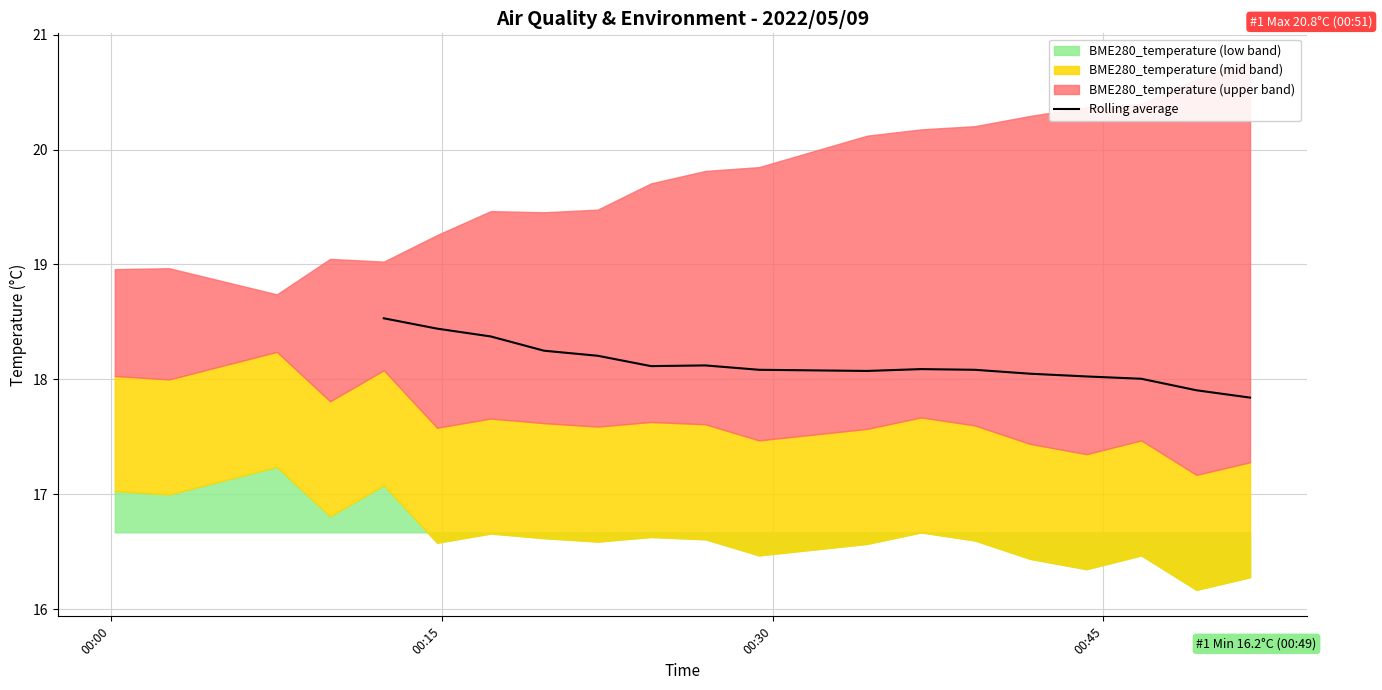

What is the lowest value of the Rolling average series?

17.8